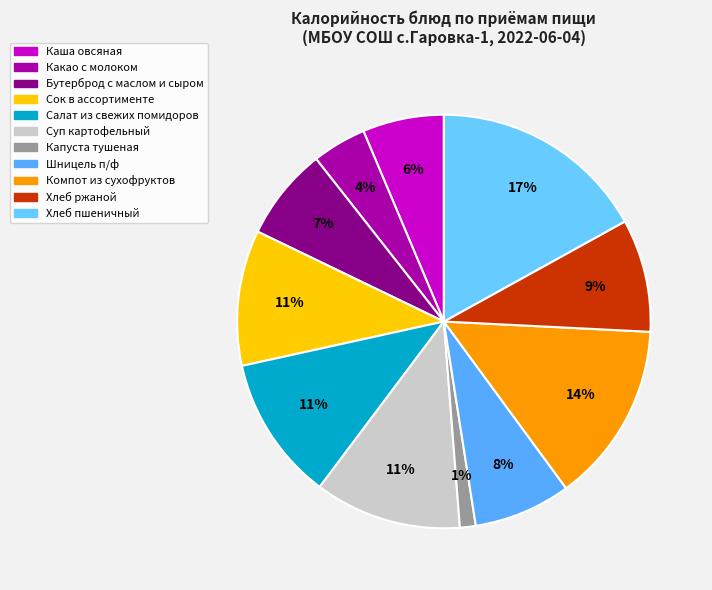

To the nearest percent, what is the average slice percentage?

9%